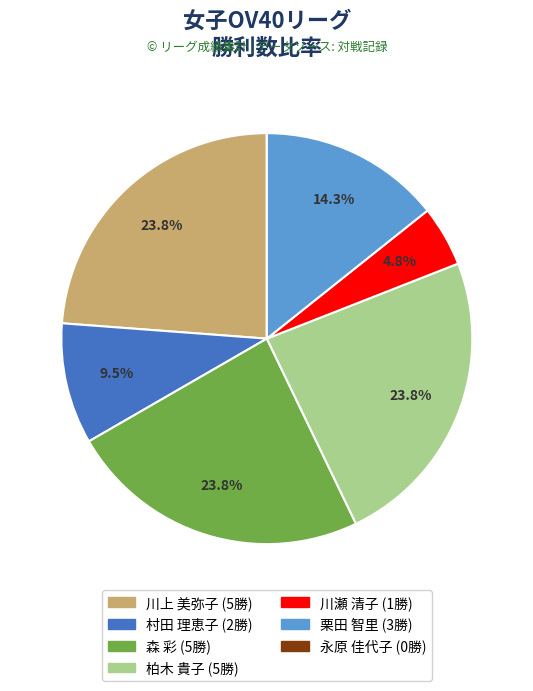

Between 柏木 and 川瀬, which is larger?

柏木